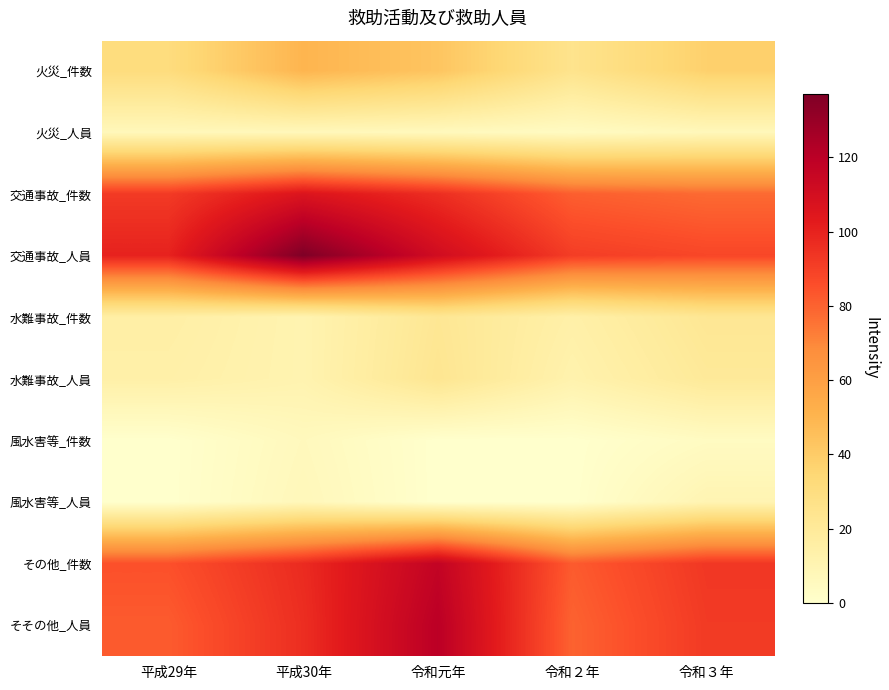

Reading left to right, list all the values displayed in this chart.

火災_件数: 平成29年=31	平成30年=50	令和元年=43	令和２年=25	令和３年=38
火災_人員: 平成29年=7	平成30年=7	令和元年=6	令和２年=4	令和３年=7
交通事故_件数: 平成29年=92	平成30年=106	令和元年=96	令和２年=81	令和３年=78
交通事故_人員: 平成29年=100	平成30年=137	令和元年=111	令和２年=91	令和３年=88
水難事故_件数: 平成29年=15	平成30年=11	令和元年=22	令和２年=14	令和３年=22
水難事故_人員: 平成29年=14	平成30年=11	令和元年=23	令和２年=12	令和３年=20
風水害等_件数: 平成29年=0	平成30年=6	令和元年=0	令和２年=0	令和３年=4
風水害等_人員: 平成29年=0	平成30年=7	令和元年=0	令和２年=0	令和３年=10
その他_件数: 平成29年=85	平成30年=97	令和元年=117	令和２年=82	令和３年=93
そその他_人員: 平成29年=82	平成30年=96	令和元年=120	令和２年=80	令和３年=92